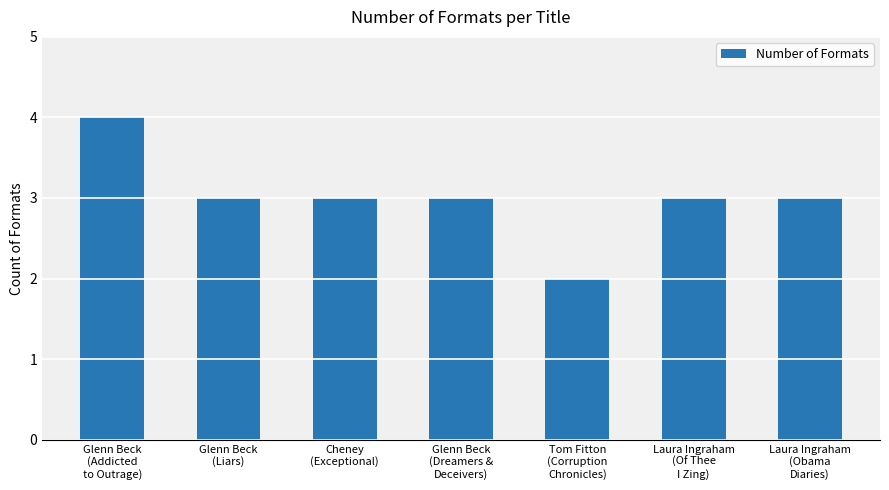

What is the difference between the second highest and minimum values?

1